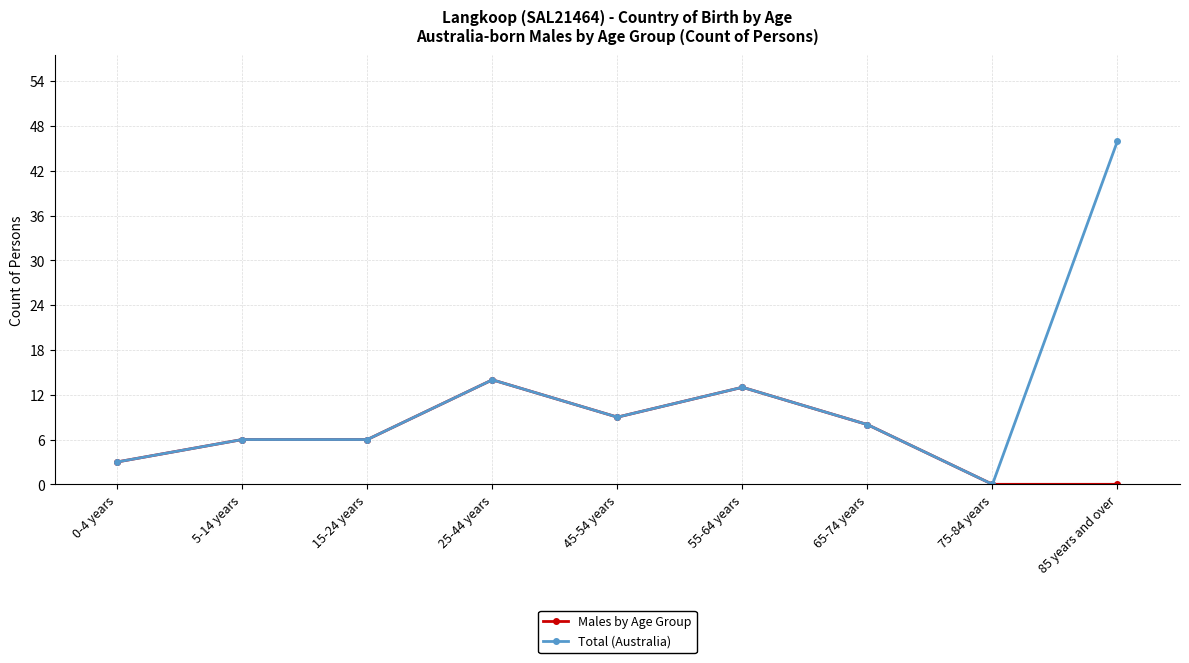

How many data points in Total (Australia) are less than 8?

4